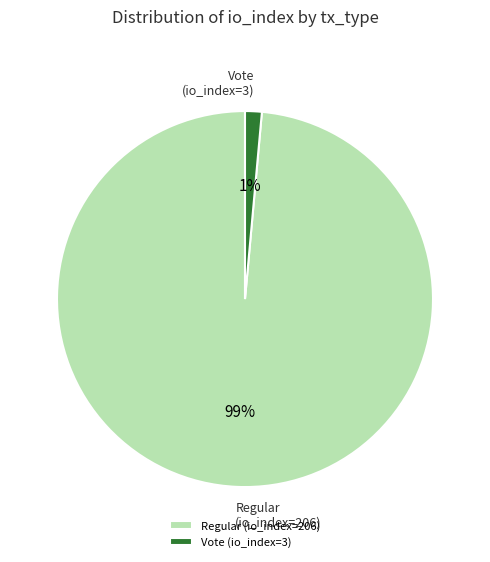

What is the largest slice in the pie chart?

Regular (io_index=206)